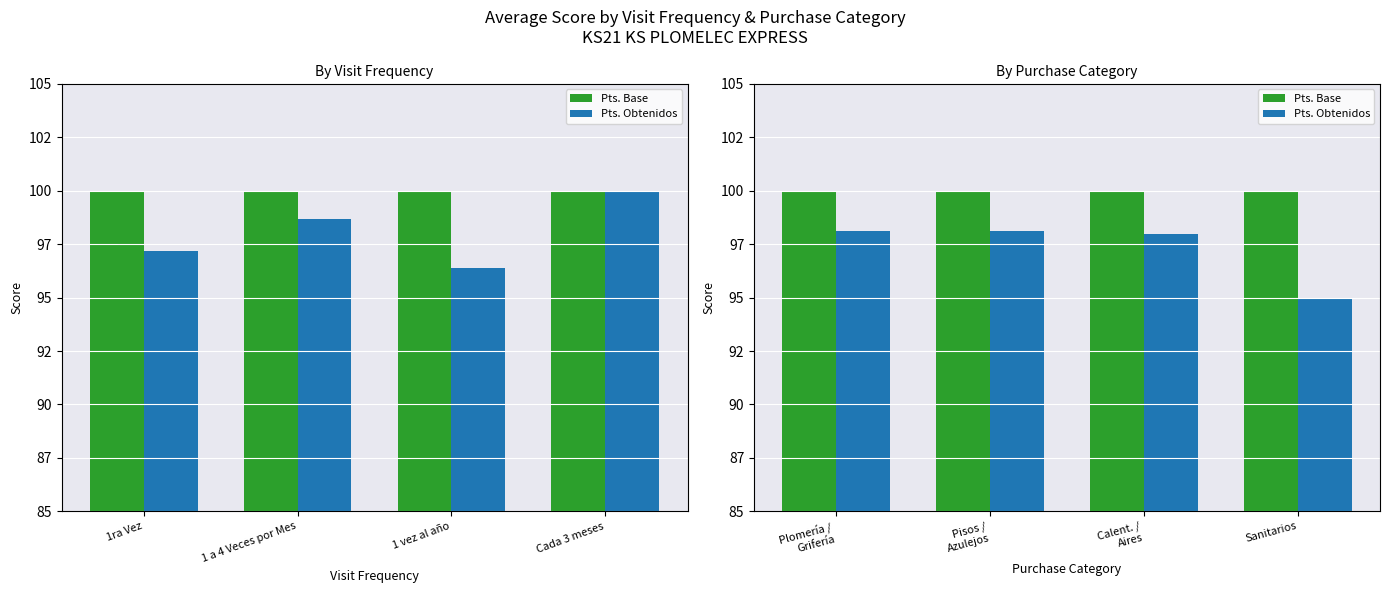

Is the value of Pts. Base at Calent. / Aires greater than the value of Pts. Obtenidos at Plomería / Grifería?

Yes